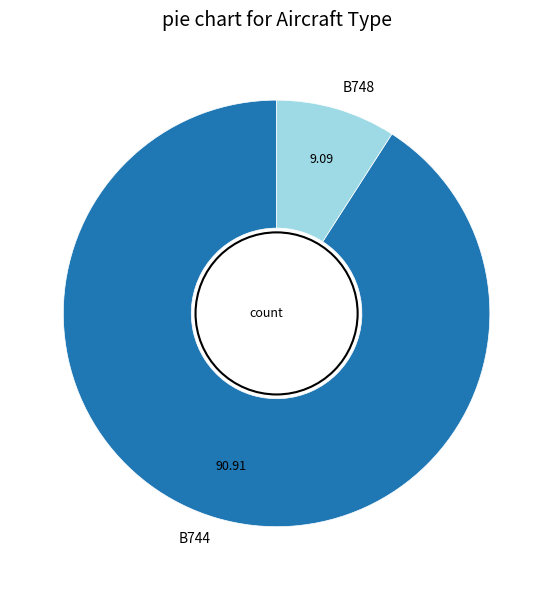

Between B744 and B748, which is larger?

B744